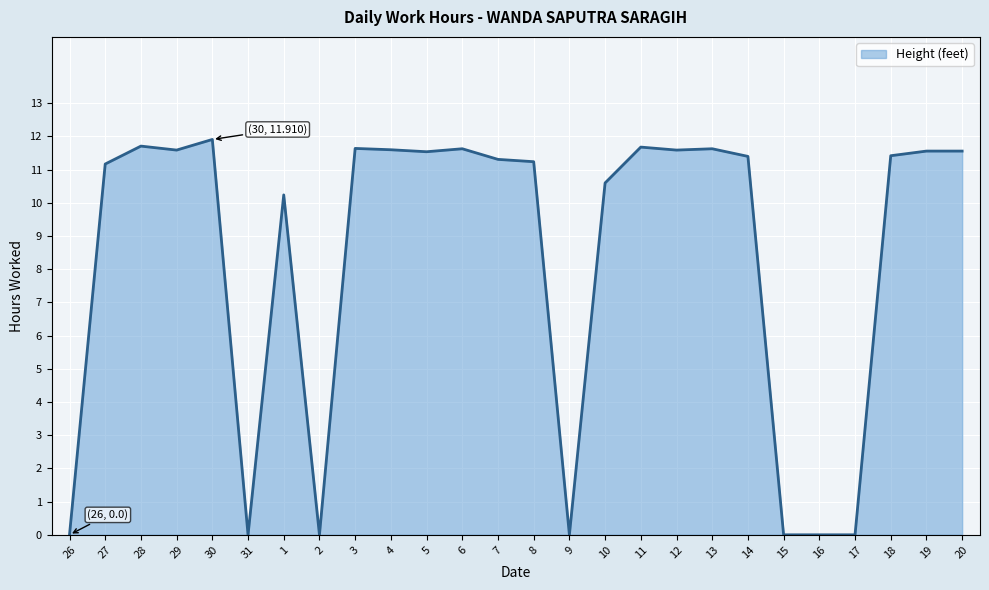

What is the difference between the maximum and minimum values?

11.9